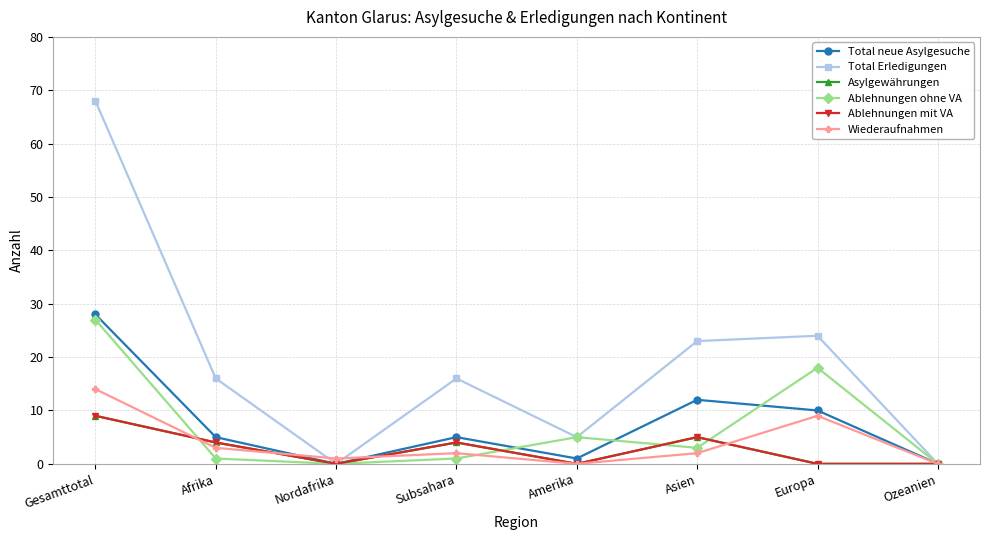

At which category does Ablehnungen ohne VA reach its first local valley?

Nordafrika